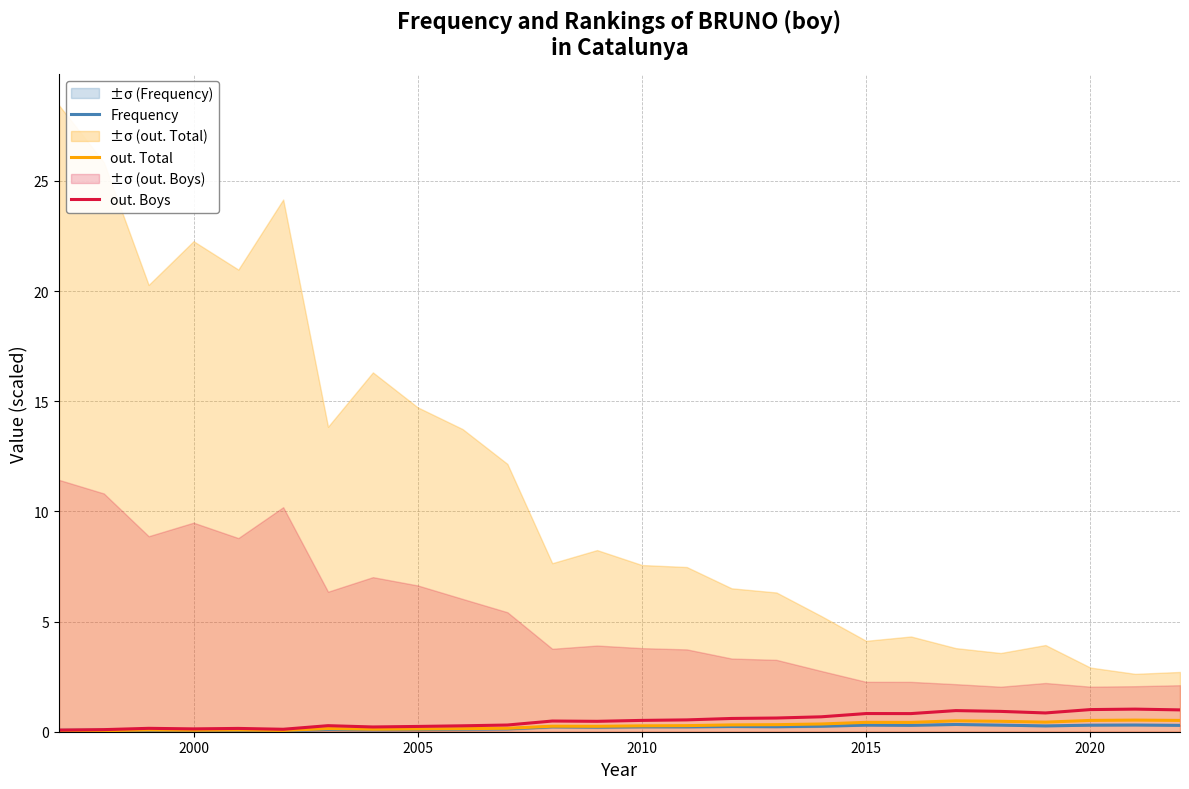

True or false: out. Total and out. Boys intersect in this chart.

False